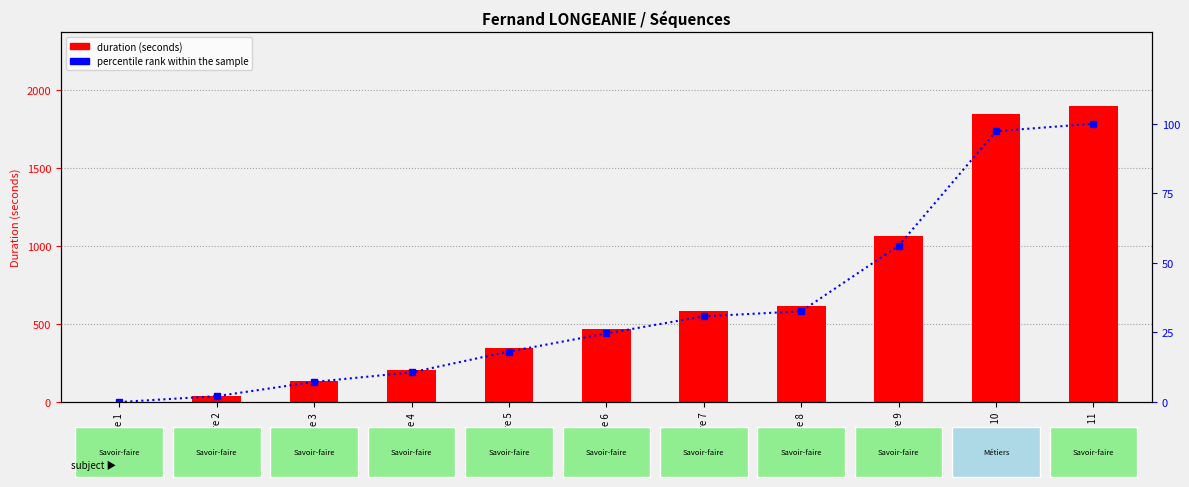

How many positive values does the duration (seconds) series have?

10